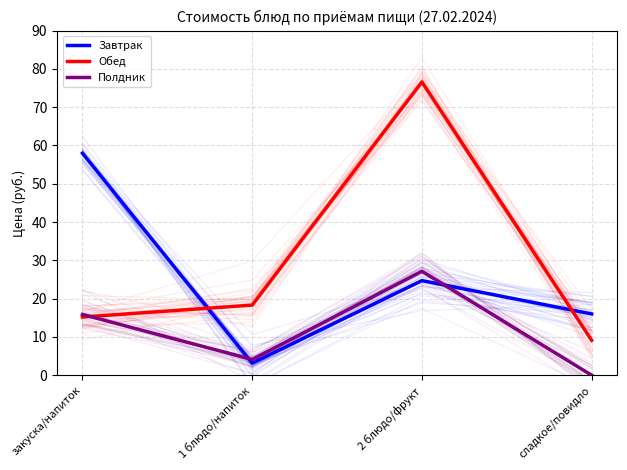

Rank the series by their maximum value, from highest to lowest.

Обед, Завтрак, Полдник